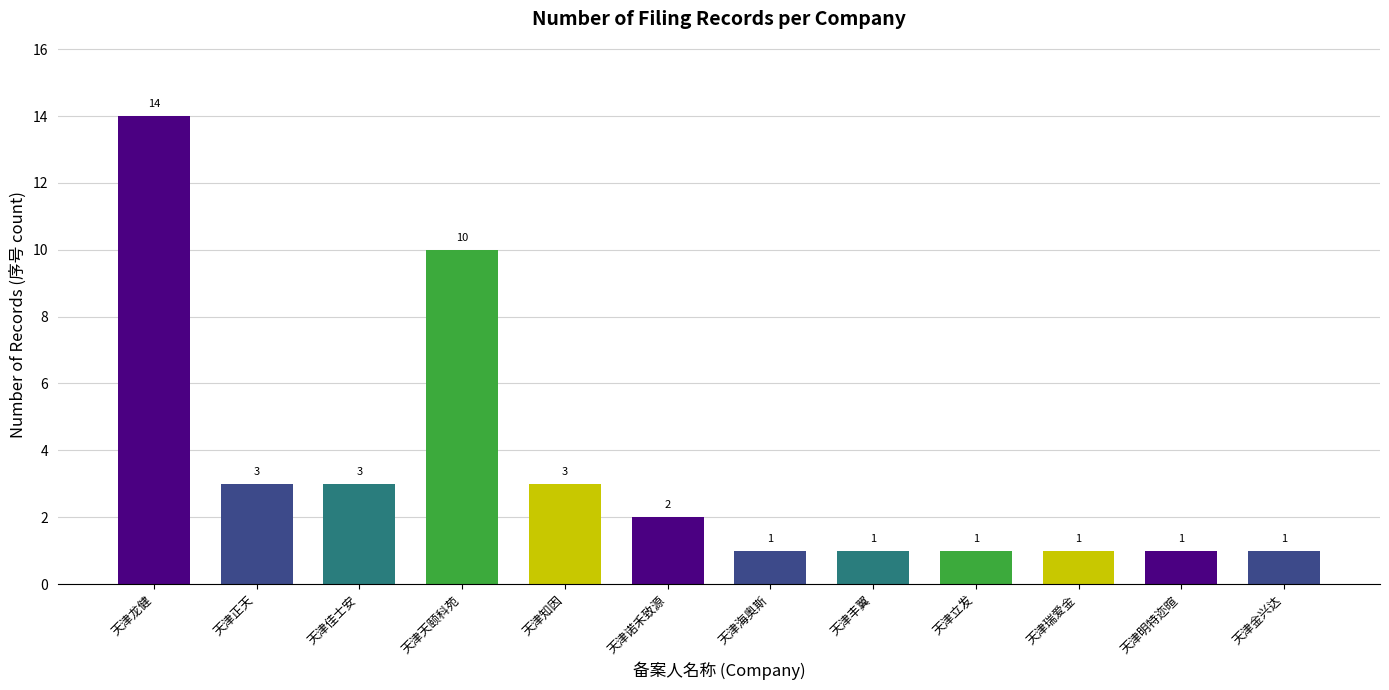

How many values exceed 2?

5